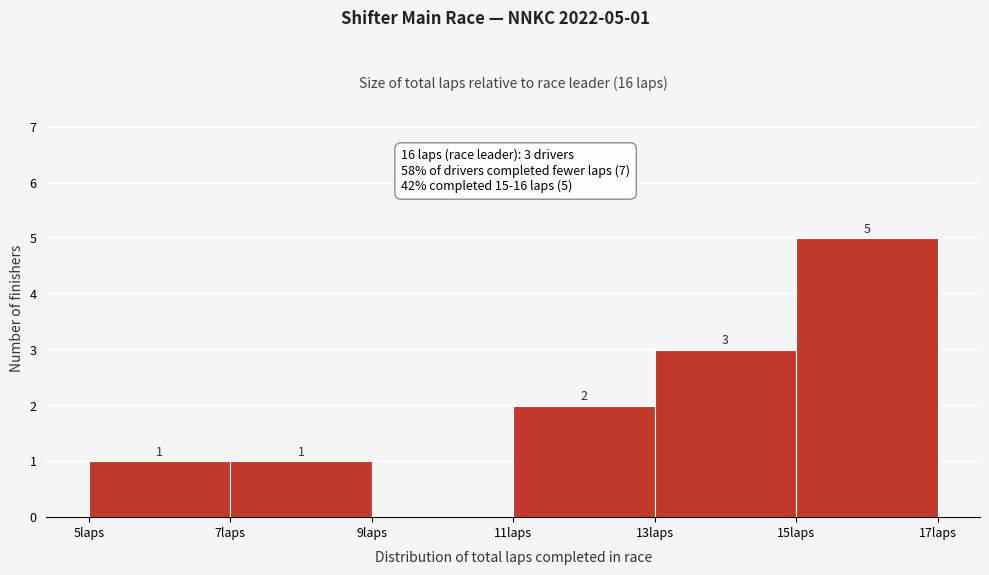

Reading right to left, what are all the values shown in this chart?

15laps=5	13laps=3	11laps=2	9laps=0	7laps=1	5laps=1